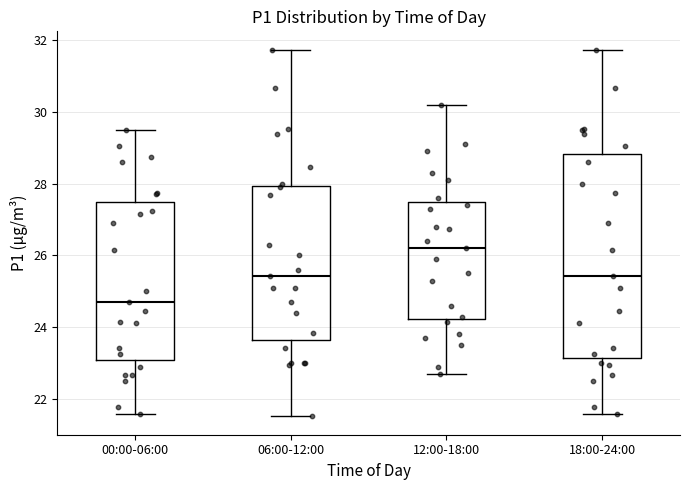

Reading left to right, read every box against the y-axis: the position of its median line, the range the box covers, and the ends of its whiskers. The values are not printed on the chart, so give them approximately, as read against the axis.

00:00-06:00: median 24.8, box 23.0 to 27.4, whiskers 21.6 to 29.4
06:00-12:00: median 25.4, box 23.6 to 28.0, whiskers 21.6 to 31.8
12:00-18:00: median 26.2, box 24.2 to 27.6, whiskers 22.8 to 30.2
18:00-24:00: median 25.4, box 23.2 to 28.8, whiskers 21.6 to 31.8